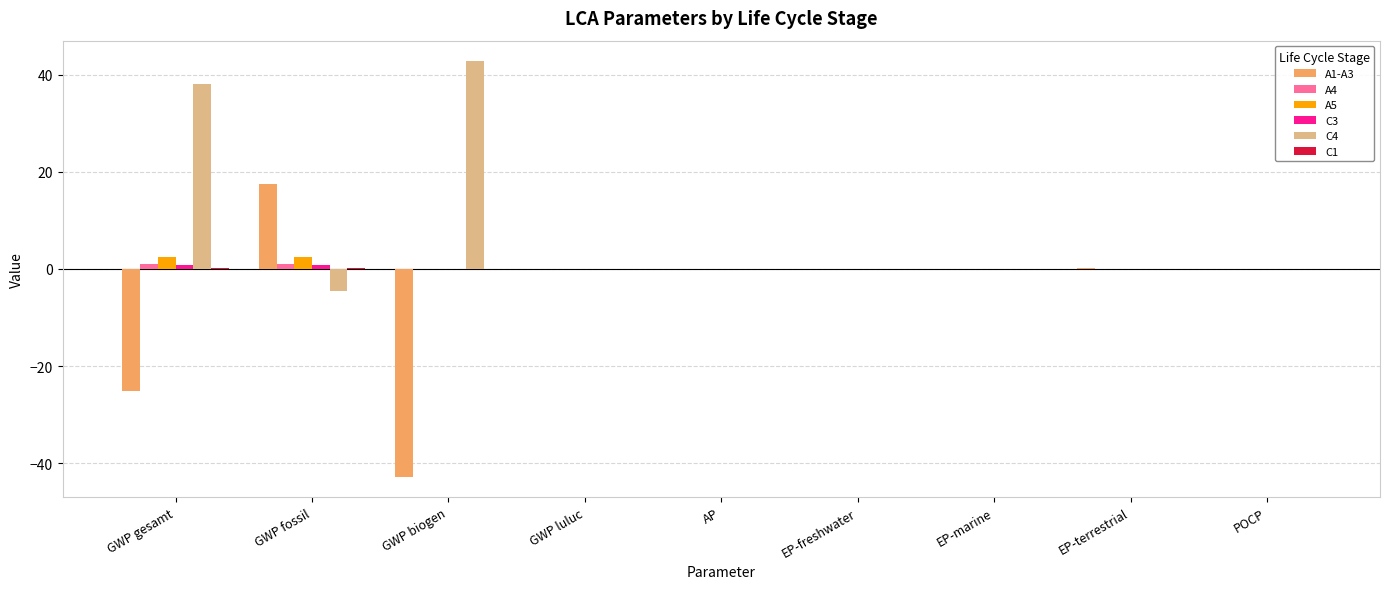

Which series has the largest total across all categories?

C4